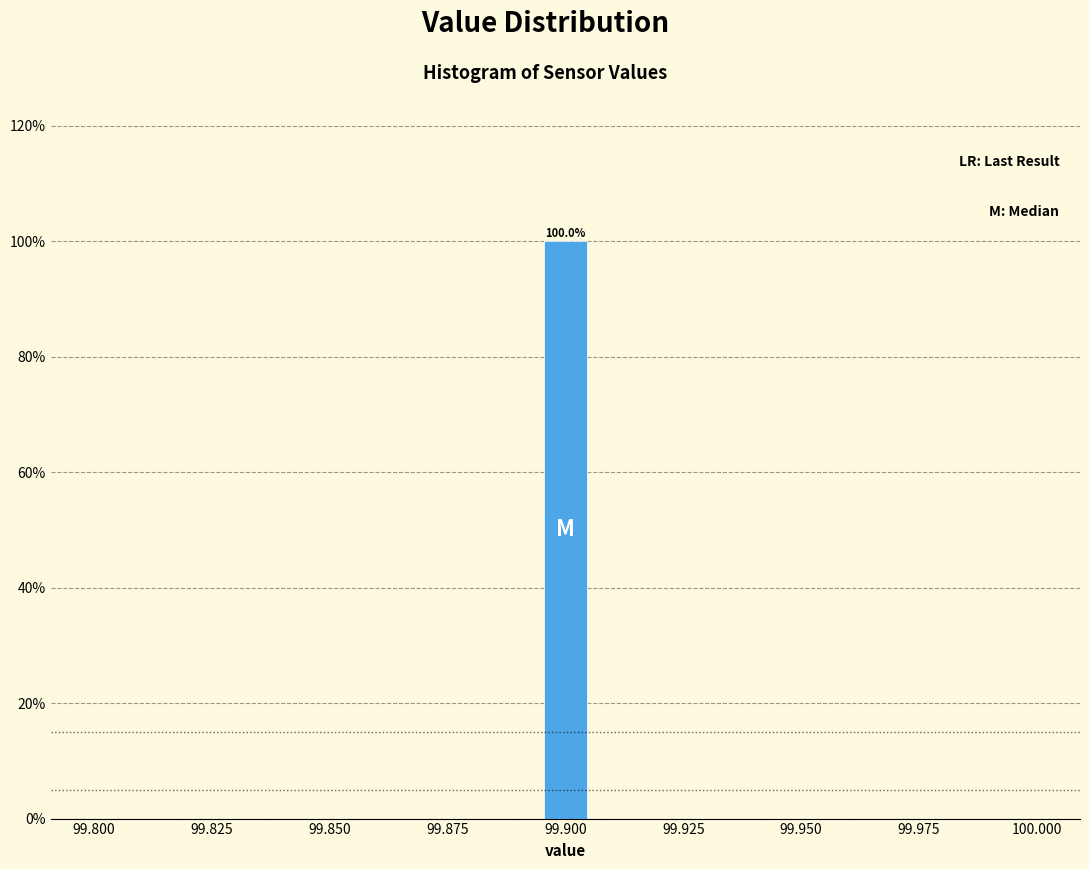

Read against the x-axis, roughly where is the centre of the tallest bar?

99.900